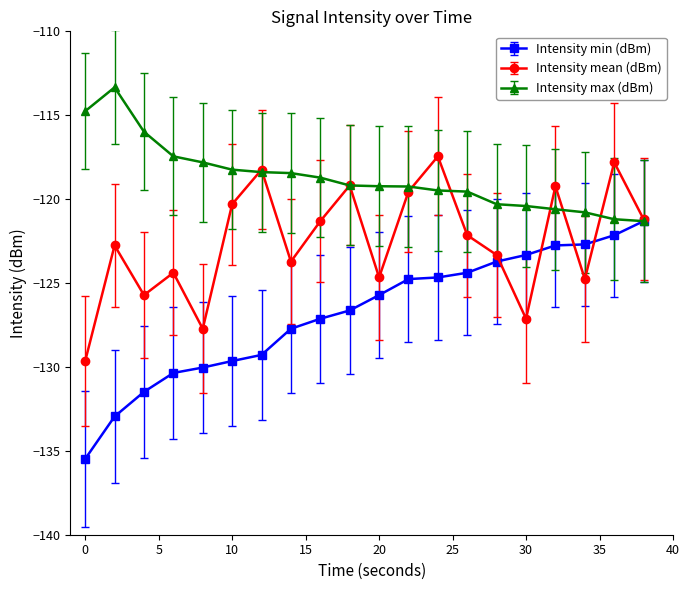

What is the smallest value displayed?

-135.5